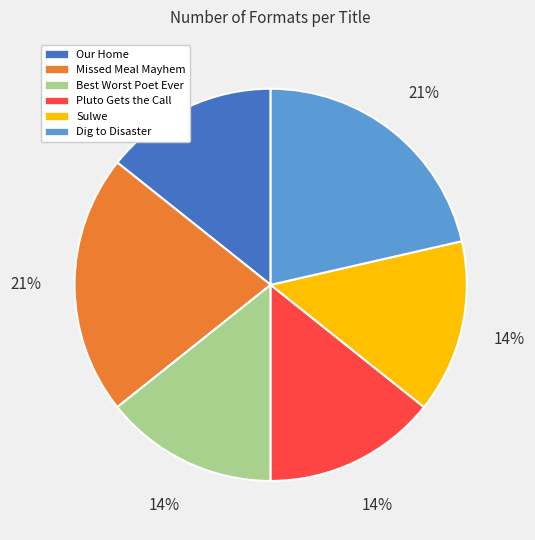

Does Missed Meal Mayhem account for over 50% of the chart?

No